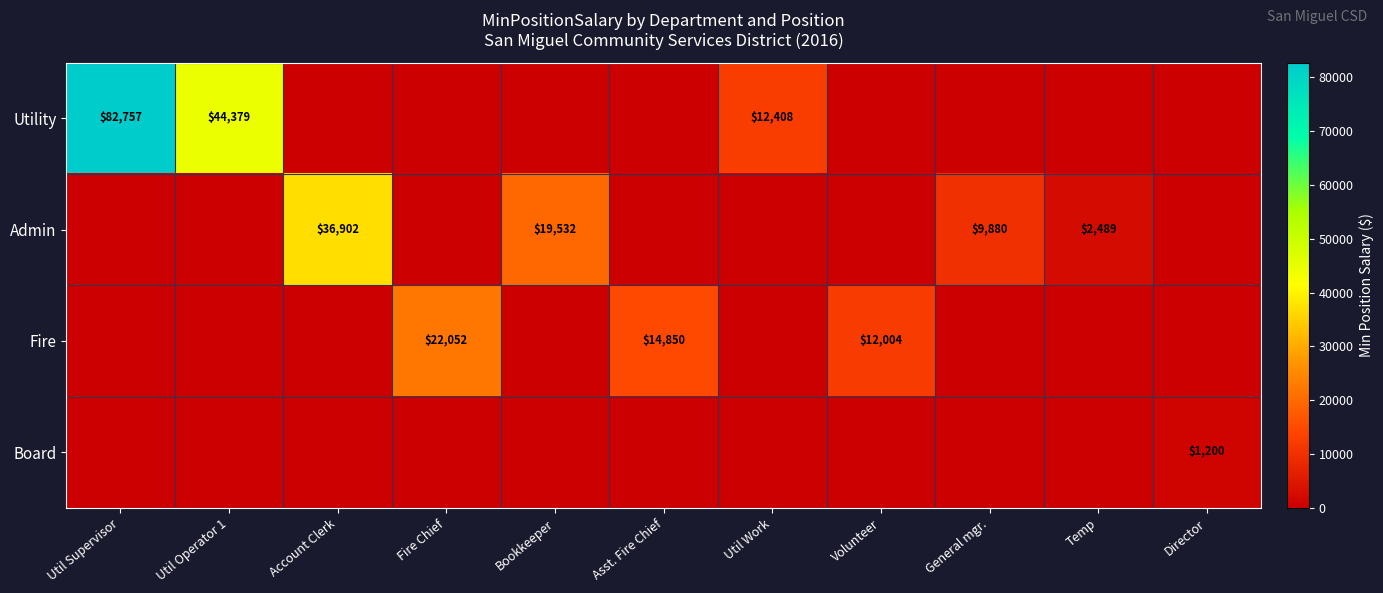

True or false: Board has a value of 1909 at Director.

False